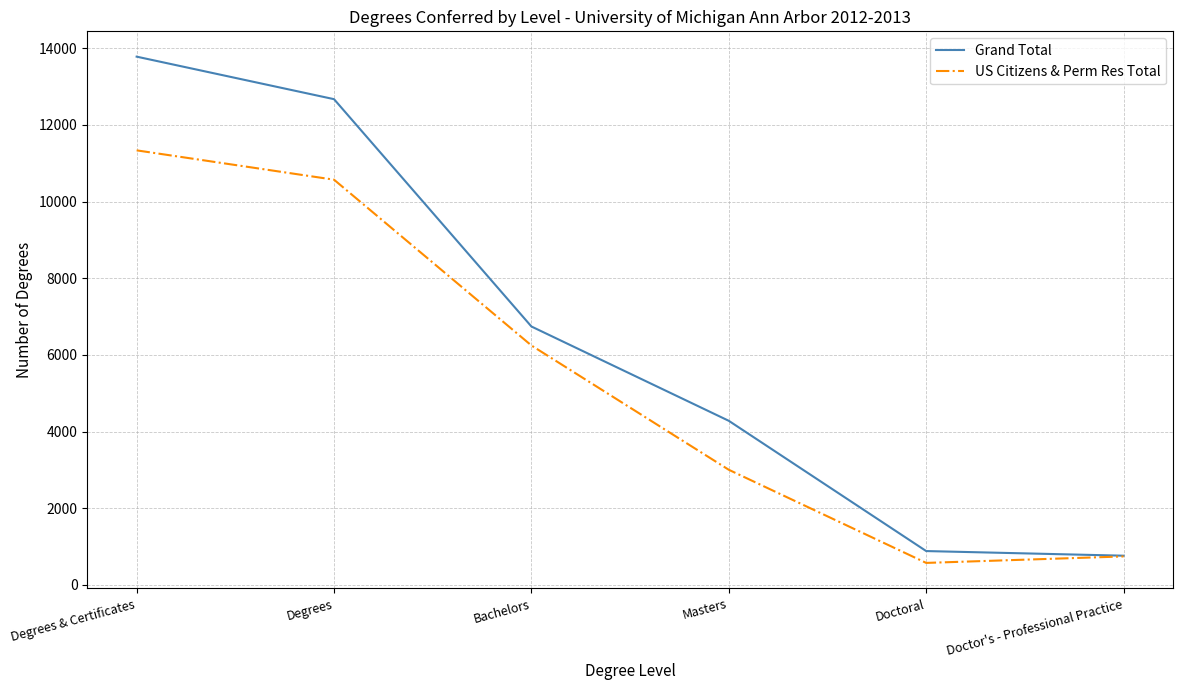

List the series in order of their peak value, lowest first.

US Citizens & Perm Res Total, Grand Total